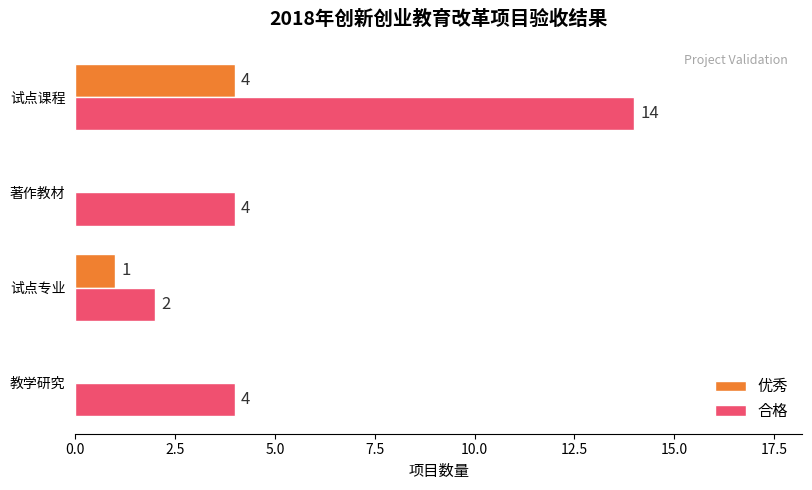

What is the approximate value of 合格 at 著作教材?

4